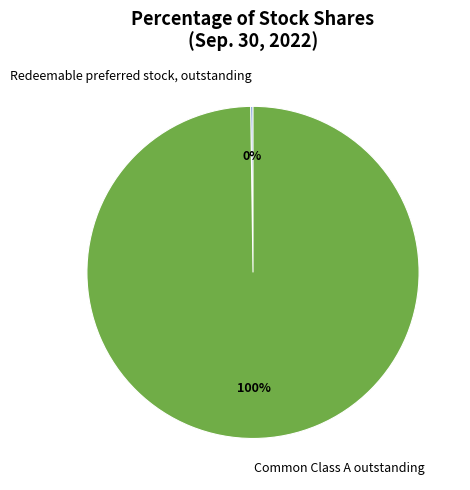

Is it true that Common Class A outstanding is 100% of the pie?

True